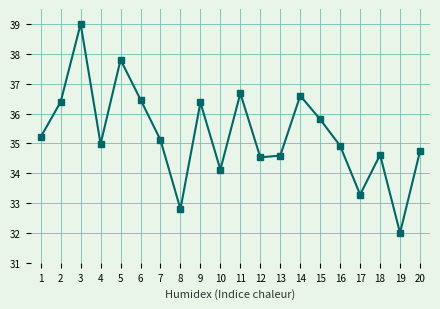

Where is the first local maximum?

3